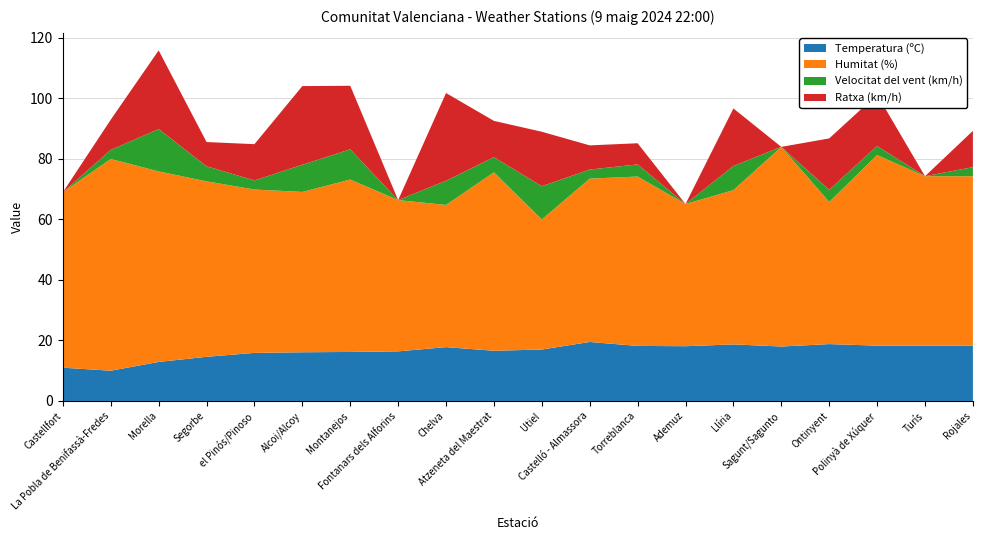

Reading left to right, what are all the values shown in this chart?

Temperatura (ºC): 11.0	10.0	12.9	14.6	15.9	16.1	16.2	16.4	17.8	16.6	17.0	19.5	18.2	18.1	18.7	18.0	18.8	18.3	18.3	18.3
Humitat (%): 58.0	70.0	63.0	58.0	54.0	53.0	57.0	50.0	47.0	59.0	43.0	54.0	56.0	47.0	51.0	66.0	47.0	63.0	56.0	56.0
Velocitat del vent (km/h): 0.0	3.0	14.0	5.0	3.0	9.0	10.0	0.0	8.0	5.0	11.0	3.0	4.0	0.0	8.0	0.0	4.0	3.0	0.0	3.0
Ratxa (km/h): 0.0	10.0	26.0	8.0	12.0	26.0	21.0	0.0	29.0	12.0	18.0	8.0	7.0	0.0	19.0	0.0	17.0	17.0	0.0	12.0